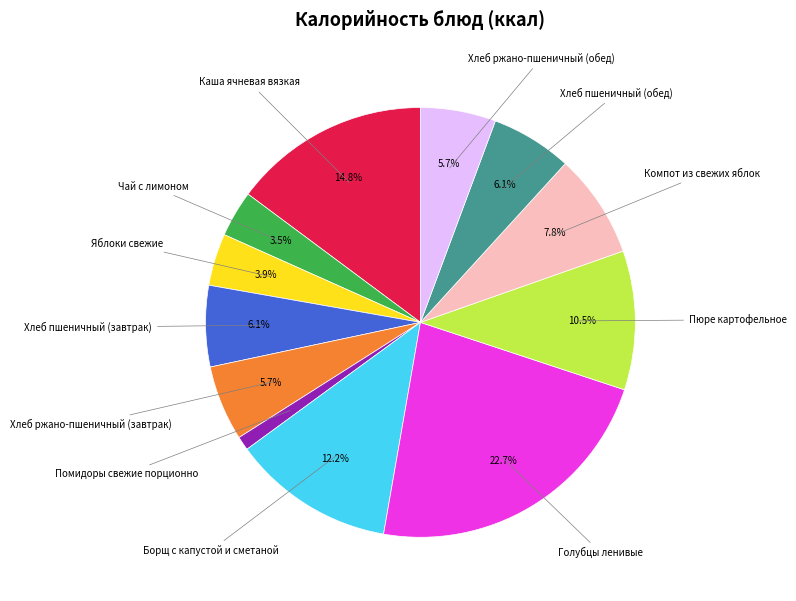

To the nearest percent, what is the difference between the largest and smallest slice percentages?

22%